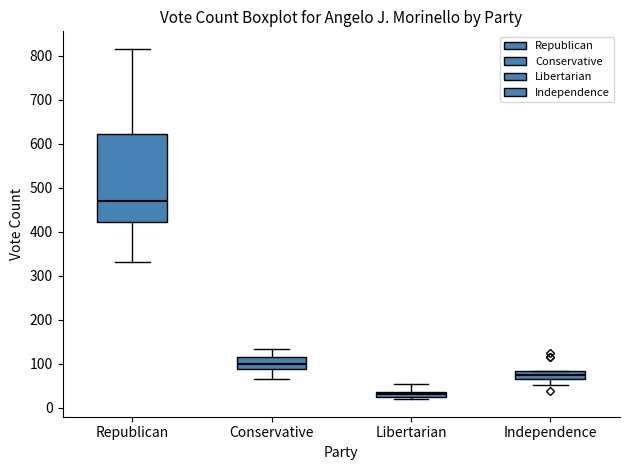

Where is the lower edge of the box for Independence on the y-axis? The values are not printed on the chart, so give them approximately, as read against the axis.

70